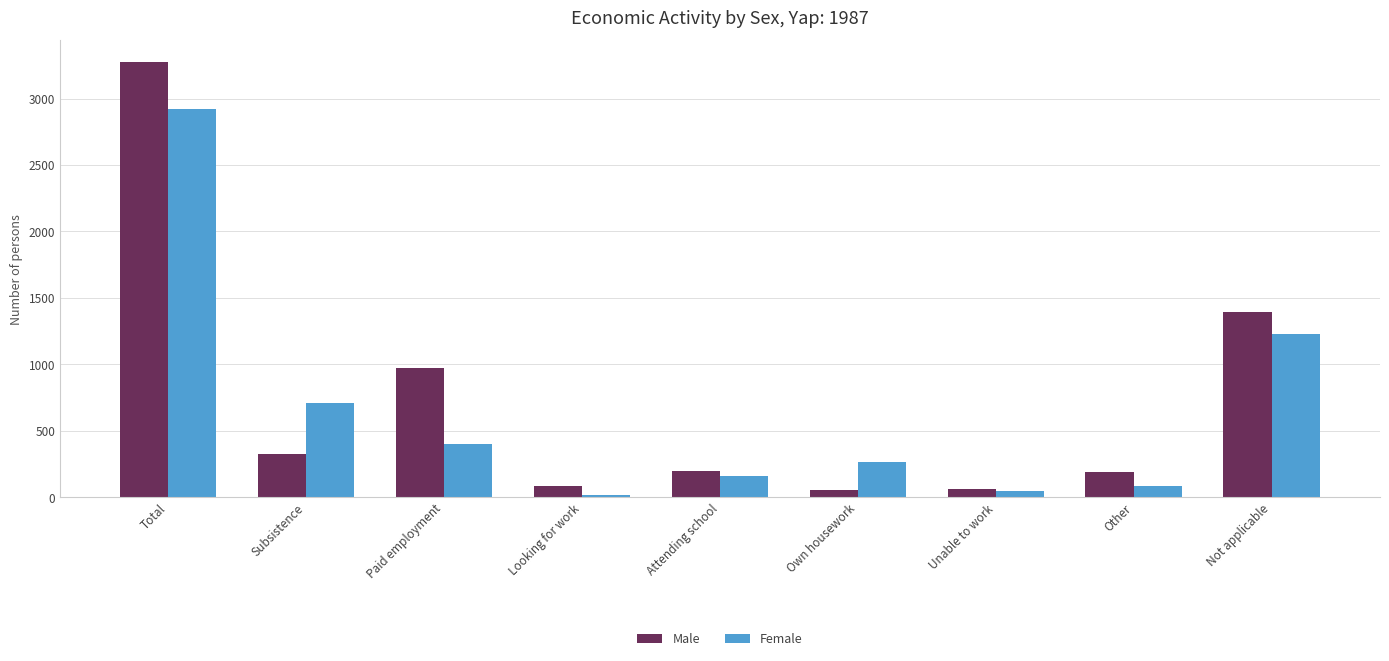

Is it true that Female equals 163 at Attending school?

True